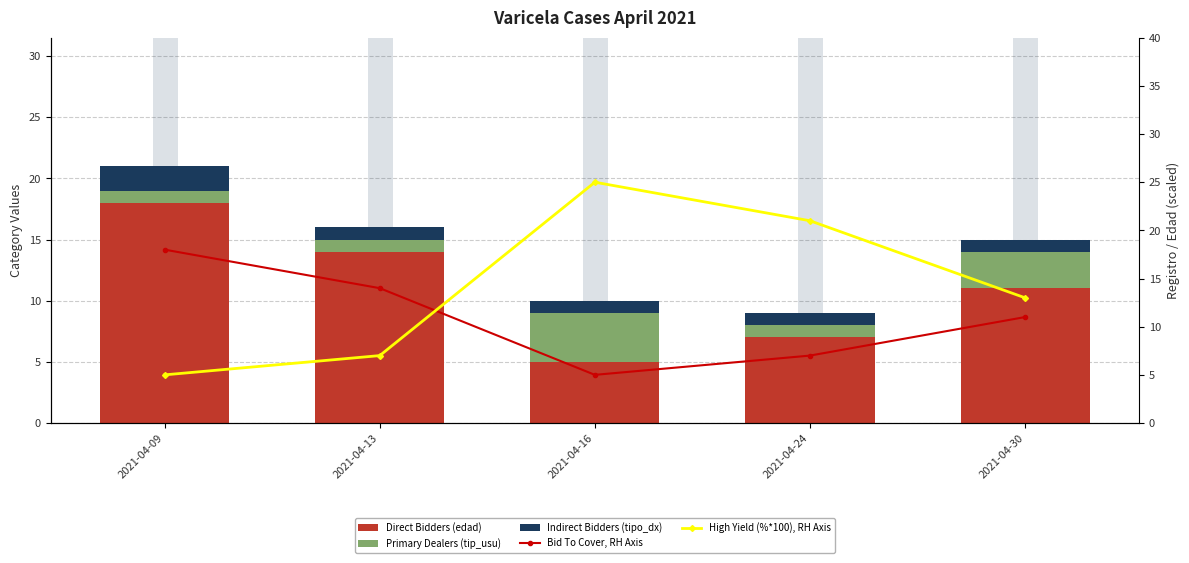

What is the total value across all series at 2021-04-09?

44